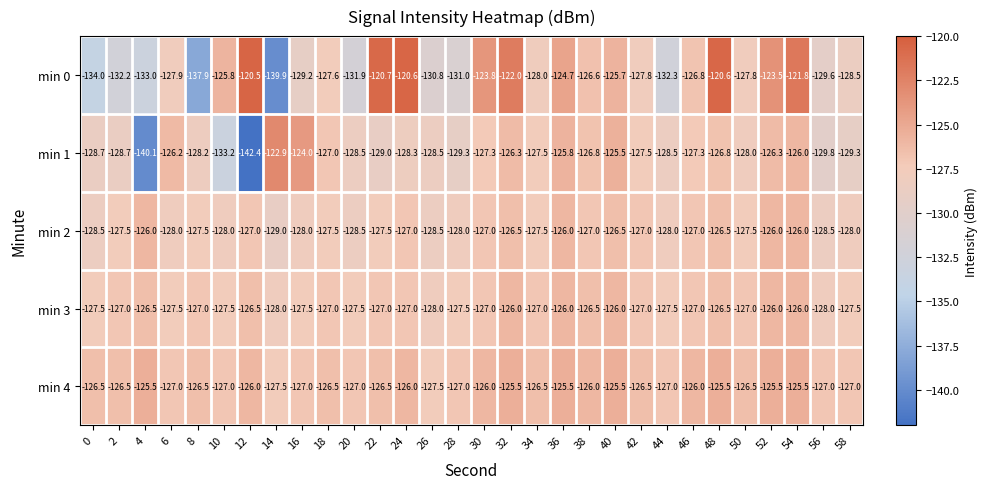

What is the highest value of the min 1 series?

-122.9